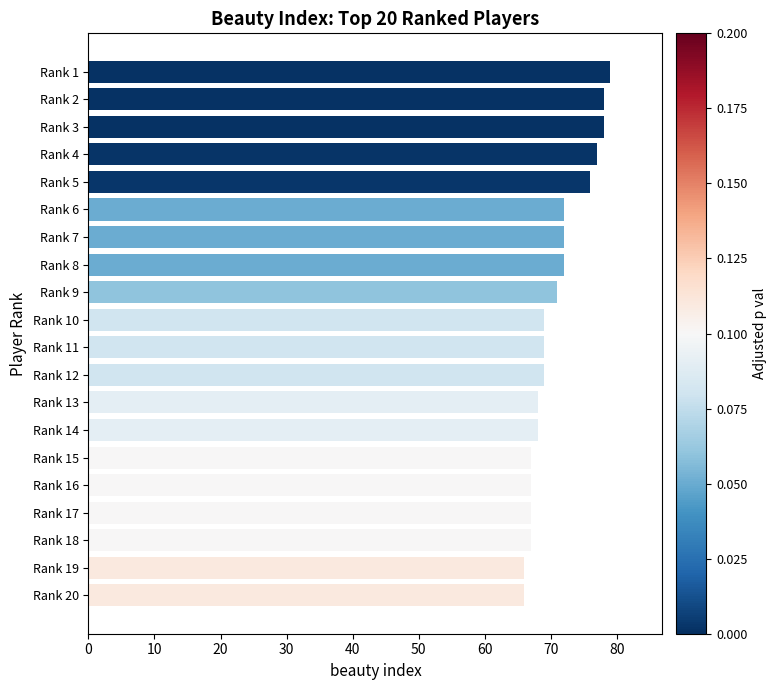

Reading bottom to top, extract all data points from this chart.

Rank 20=66	Rank 19=66	Rank 18=67	Rank 17=67	Rank 16=67	Rank 15=67	Rank 14=68	Rank 13=68	Rank 12=69	Rank 11=69	Rank 10=69	Rank 9=71	Rank 8=72	Rank 7=72	Rank 6=72	Rank 5=76	Rank 4=77	Rank 3=78	Rank 2=78	Rank 1=79